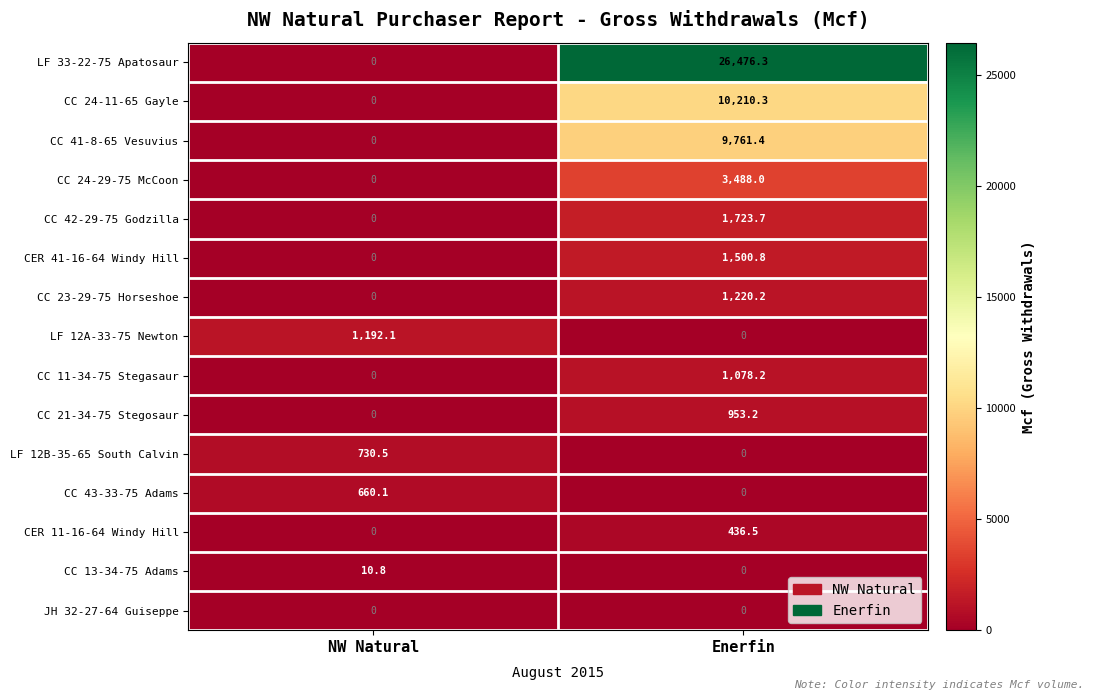

Which category has the highest value in the CC 41-8-65 Vesuvius series?

Enerfin